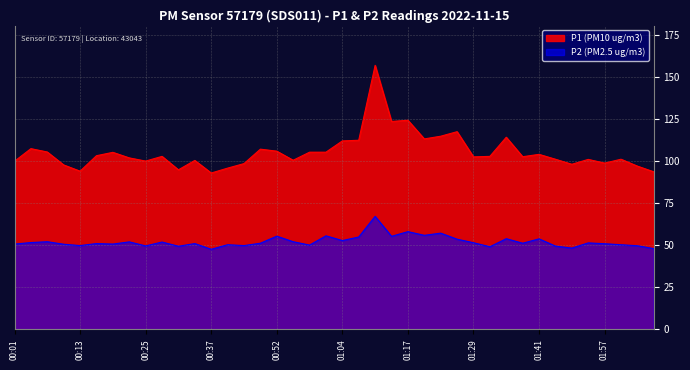

At which label does P2 first exceed 51?

00:04